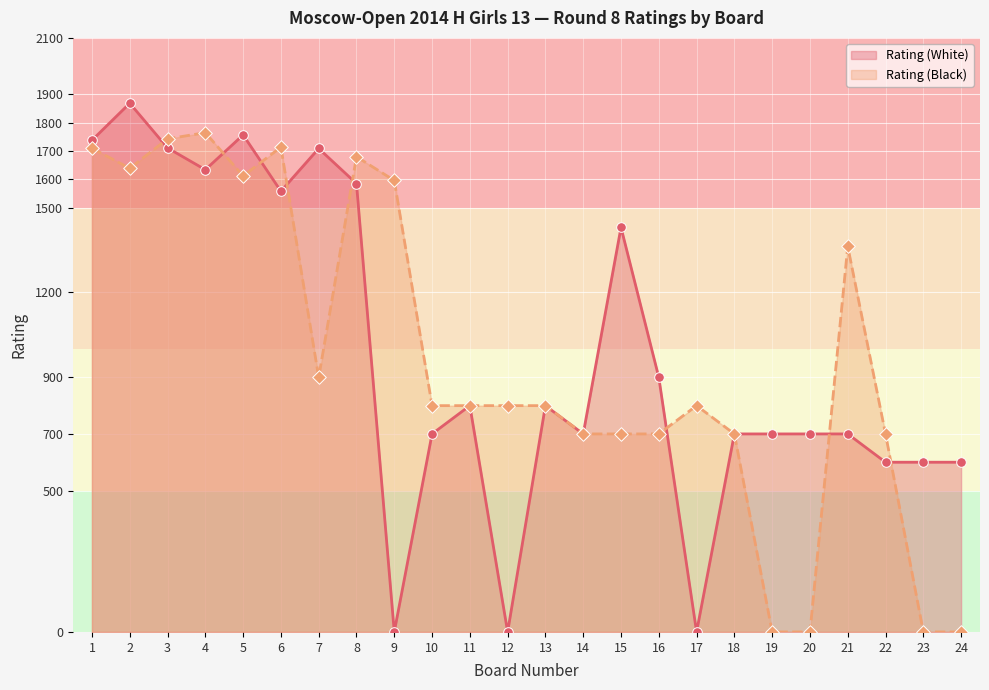

What is the total value across all series at 5?

3369